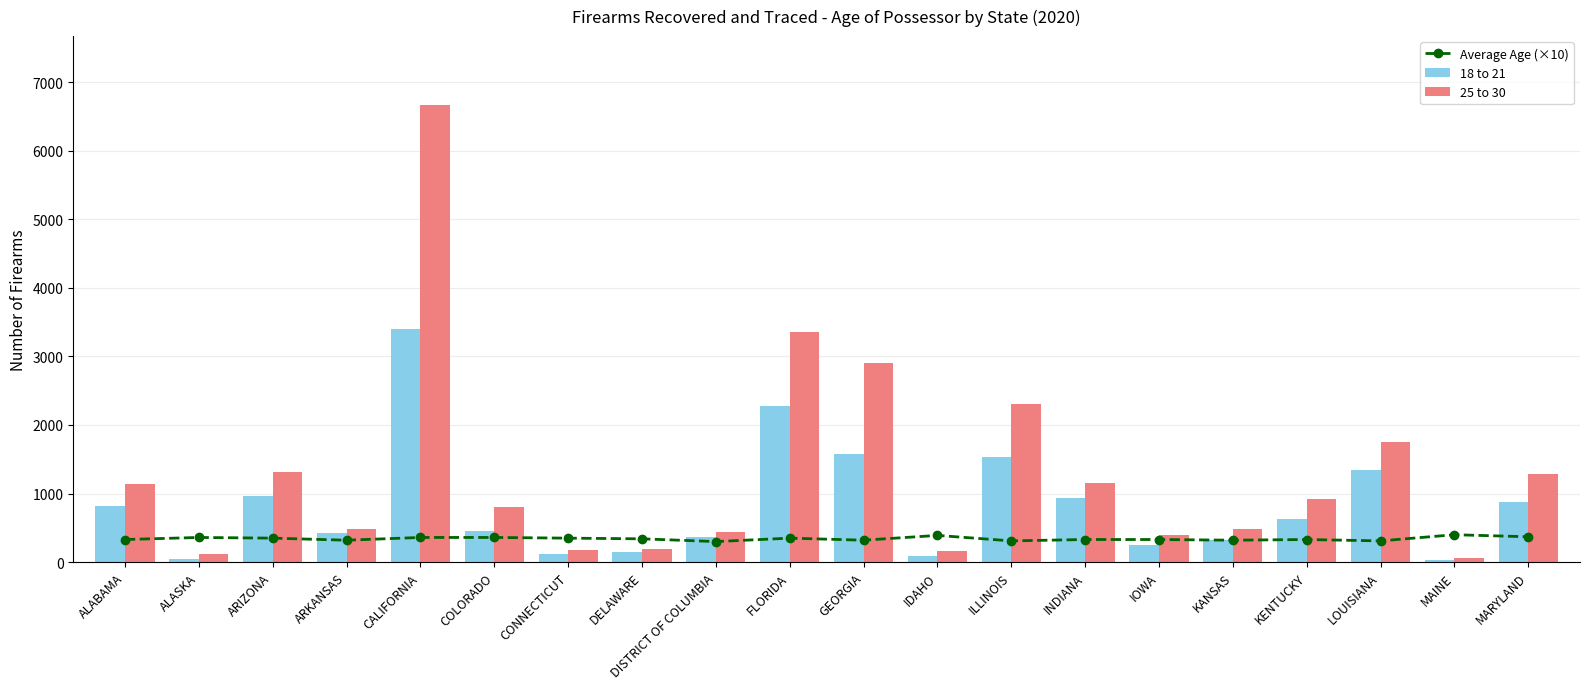

Rank the series at CALIFORNIA from lowest to highest value.

Average Age (×10), 18 to 21, 25 to 30